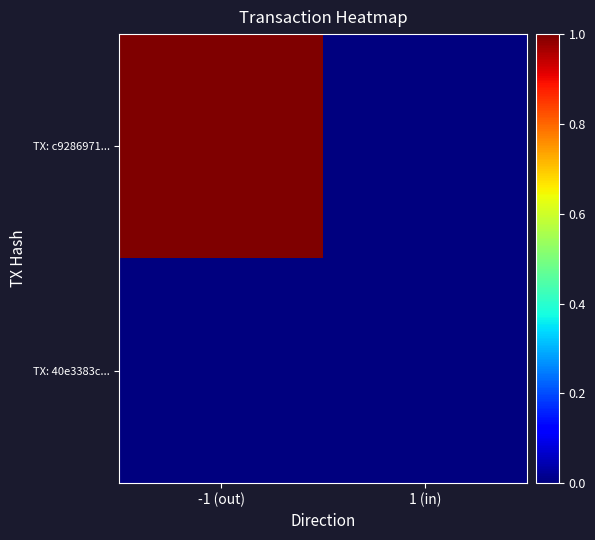

Reading left to right, what are all the values shown in this chart?

TX: c9286971...: -1 (out)=1	1 (in)=0
TX: 40e3383c...: -1 (out)=0	1 (in)=0